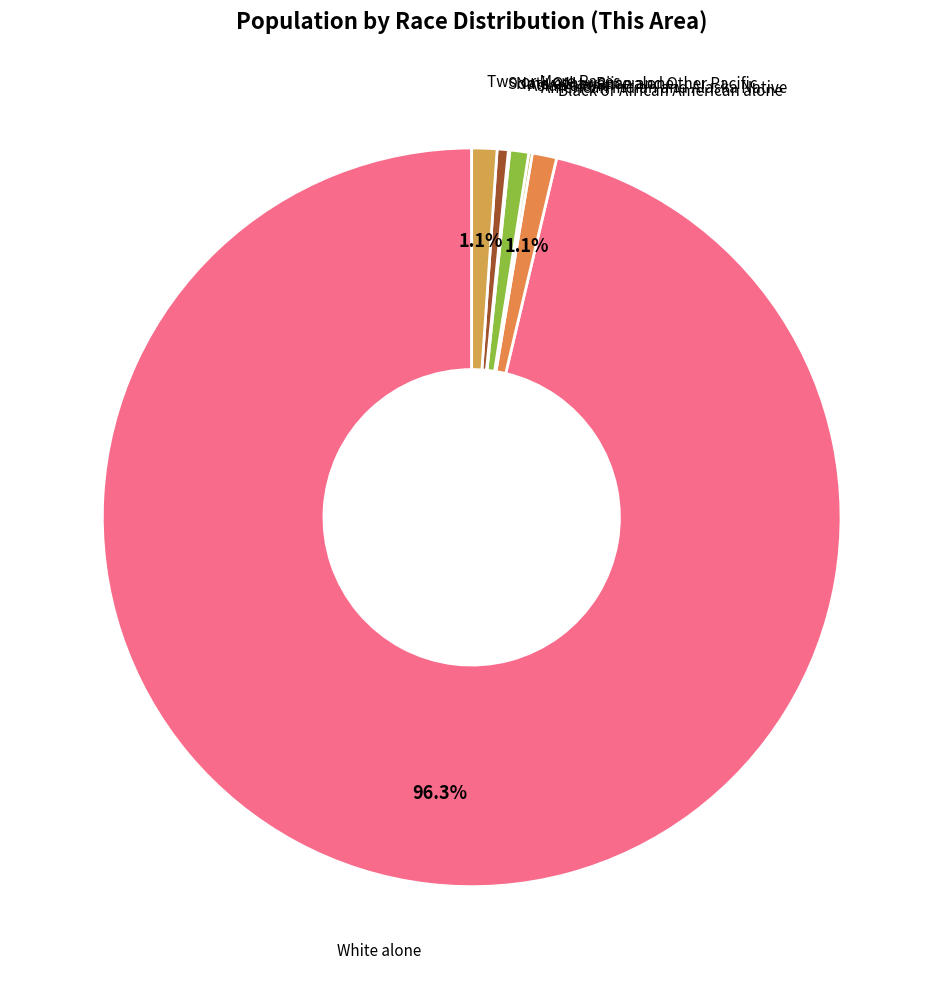

What percentage is NOT represented by Two or More Races?

98.9%